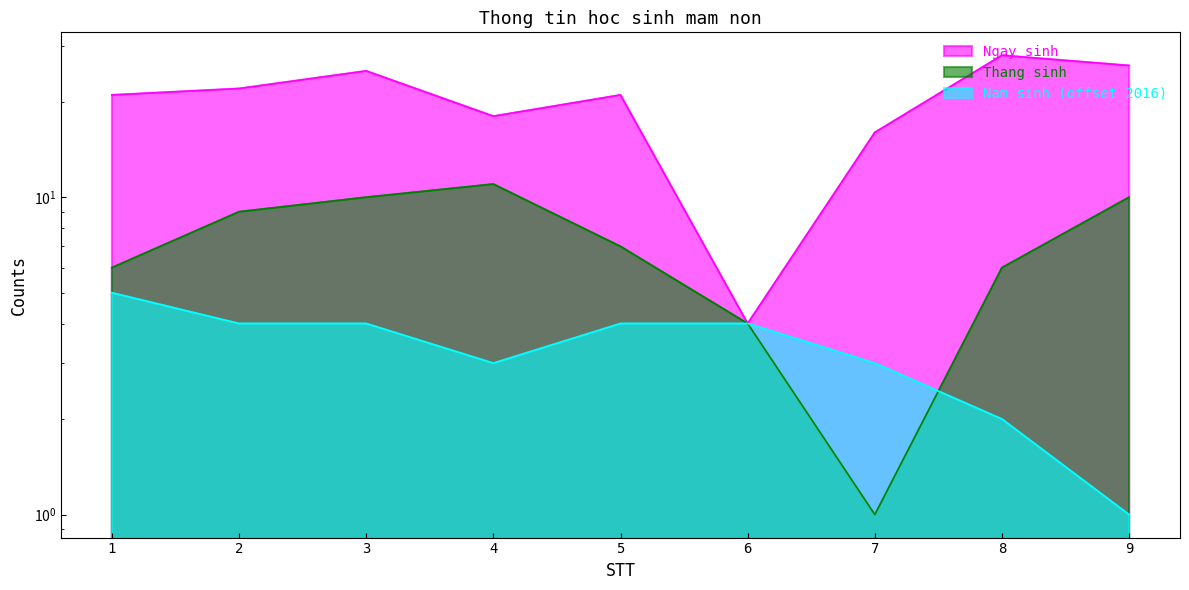

Reading left to right, list all the values displayed in this chart.

Ngay sinh: 1=21	2=22	3=25	4=18	5=21	6=4	7=16	8=28	9=26
Thang sinh: 1=6	2=9	3=10	4=11	5=7	6=4	7=1	8=6	9=10
Nam sinh: 1=5	2=4	3=4	4=3	5=4	6=4	7=3	8=2	9=1